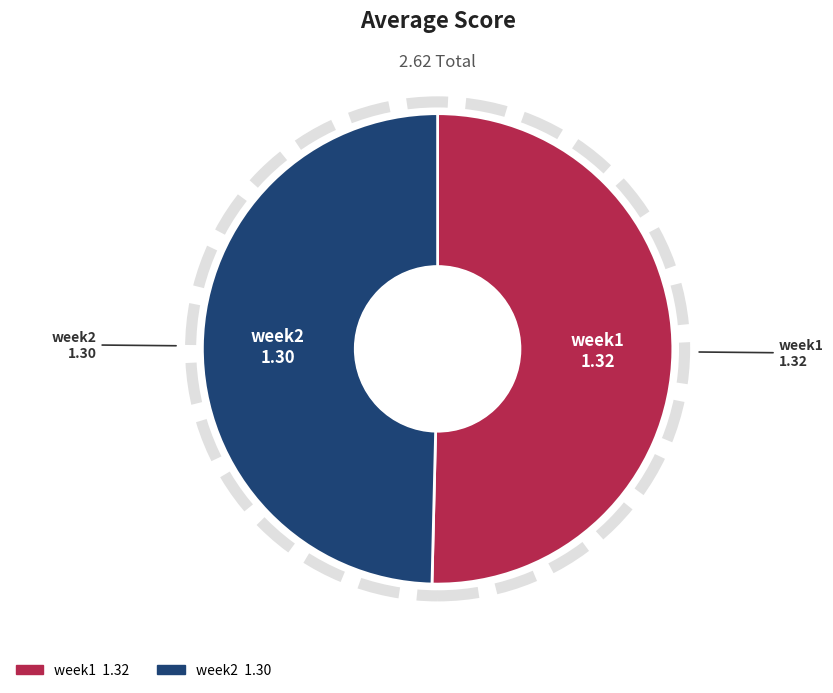

Between week2 and week1, which is larger?

week1